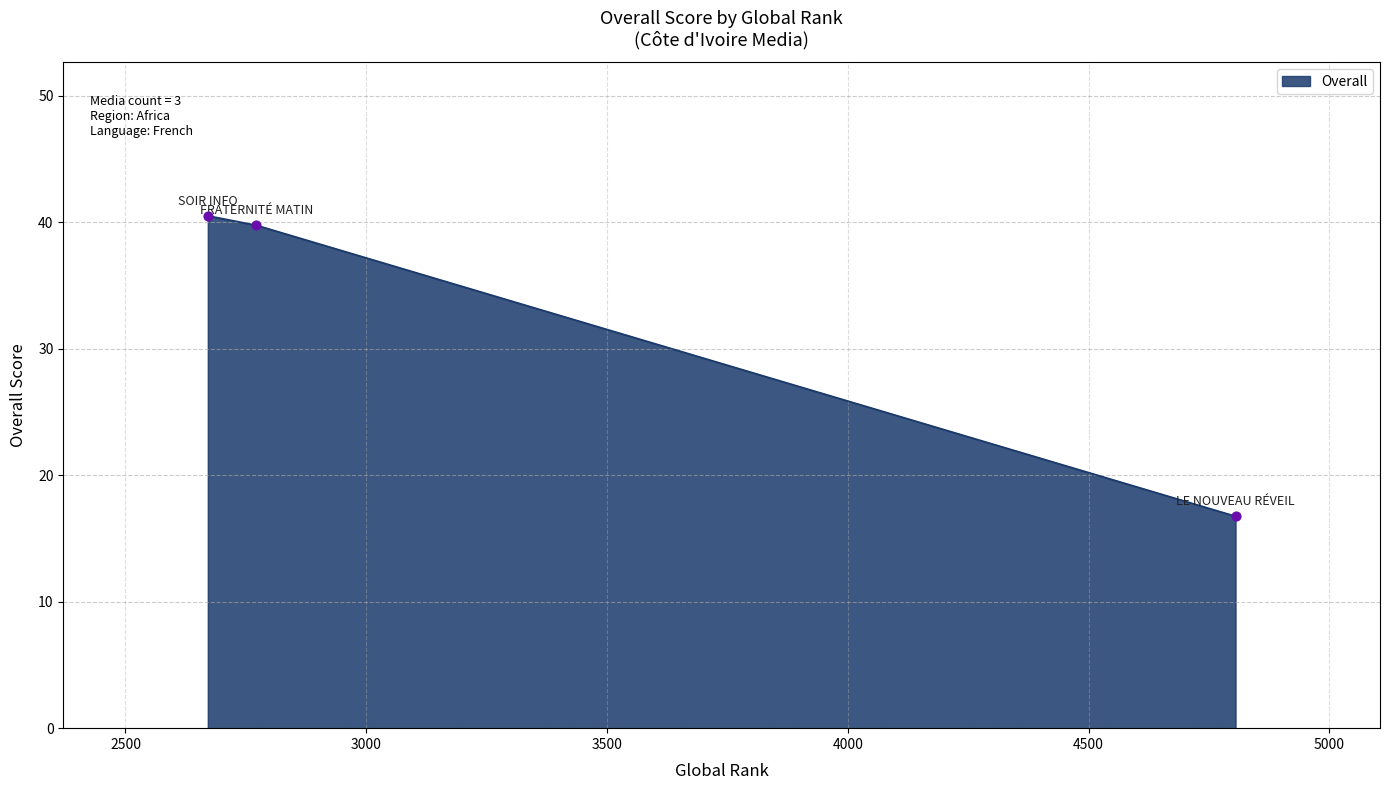

What is the average value?

32.3